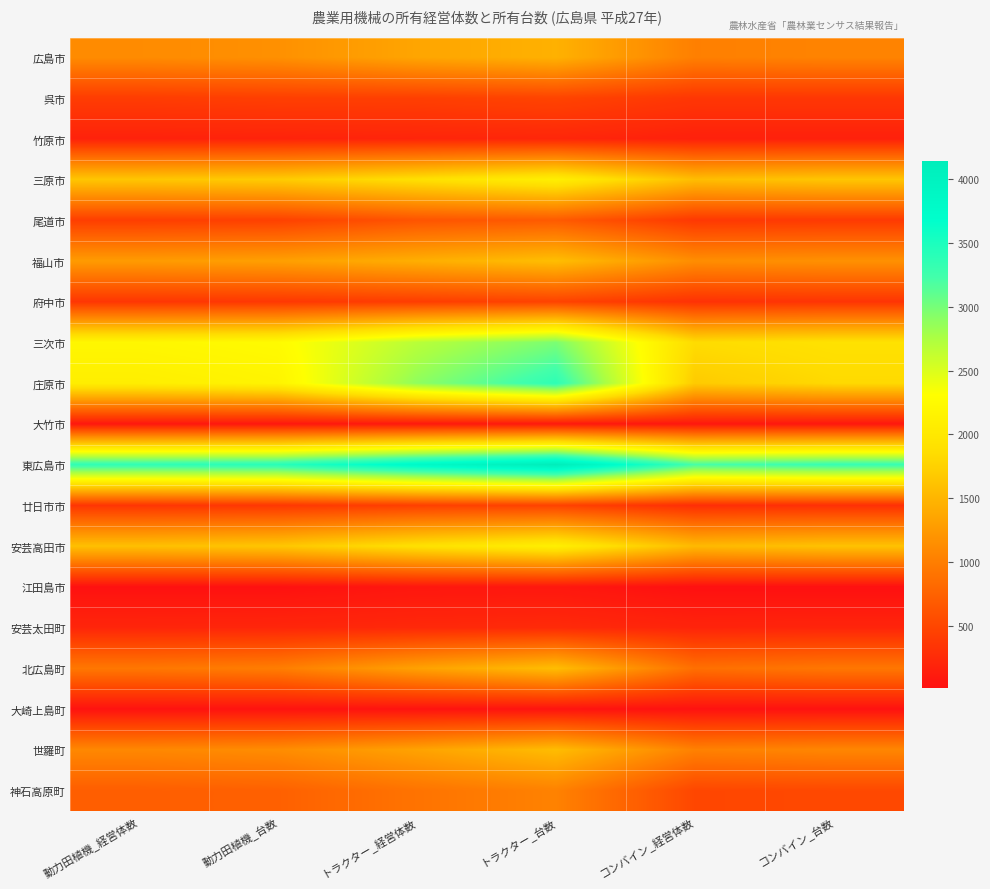

Between 動力田植機_経営体数 and トラクター_経営体数, which is larger?

トラクター_経営体数